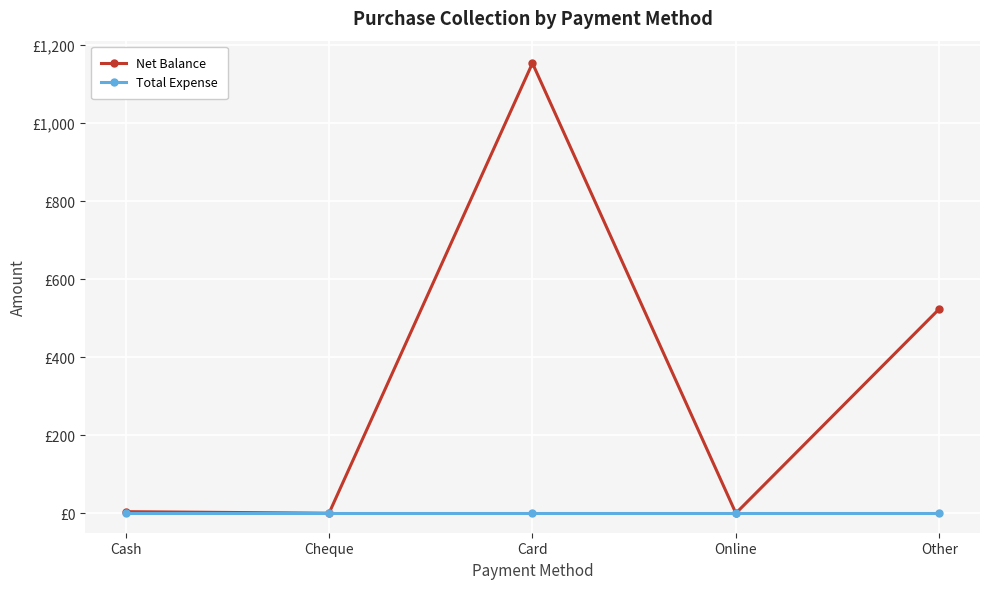

The value of Total Expense at Other is 0. True or false?

True